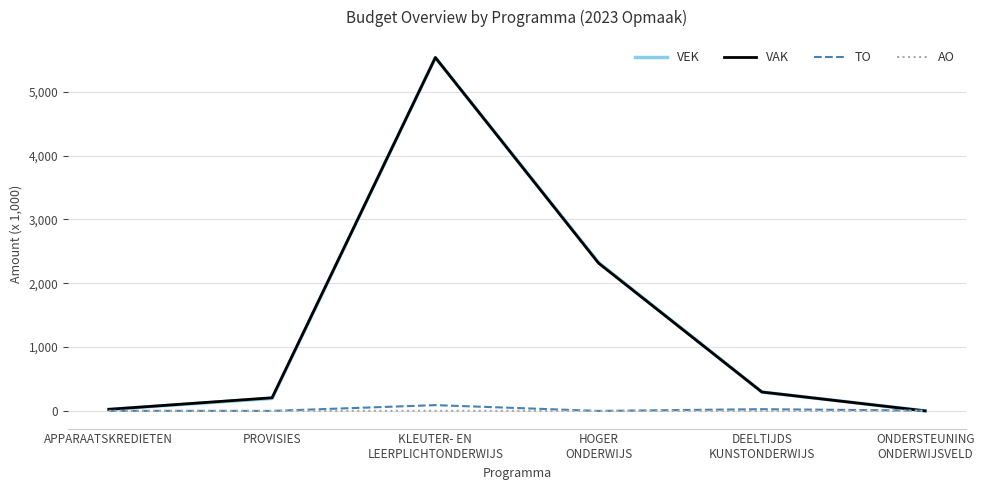

What are all the series names shown in the legend?

VEK, VAK, TO, AO